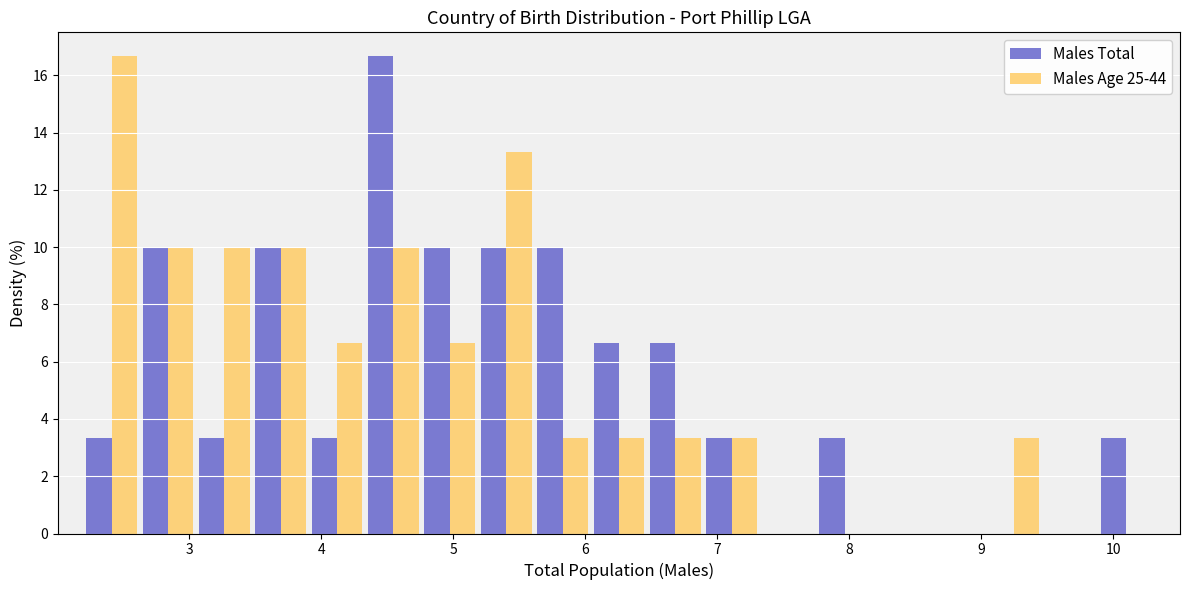

What is the height of the Males Age 25-44 bar covering 6.9 to 7.3 on the x-axis? Neither the bar edges nor the heights are printed on the chart, so give them approximately, as read against the axes.

3.4